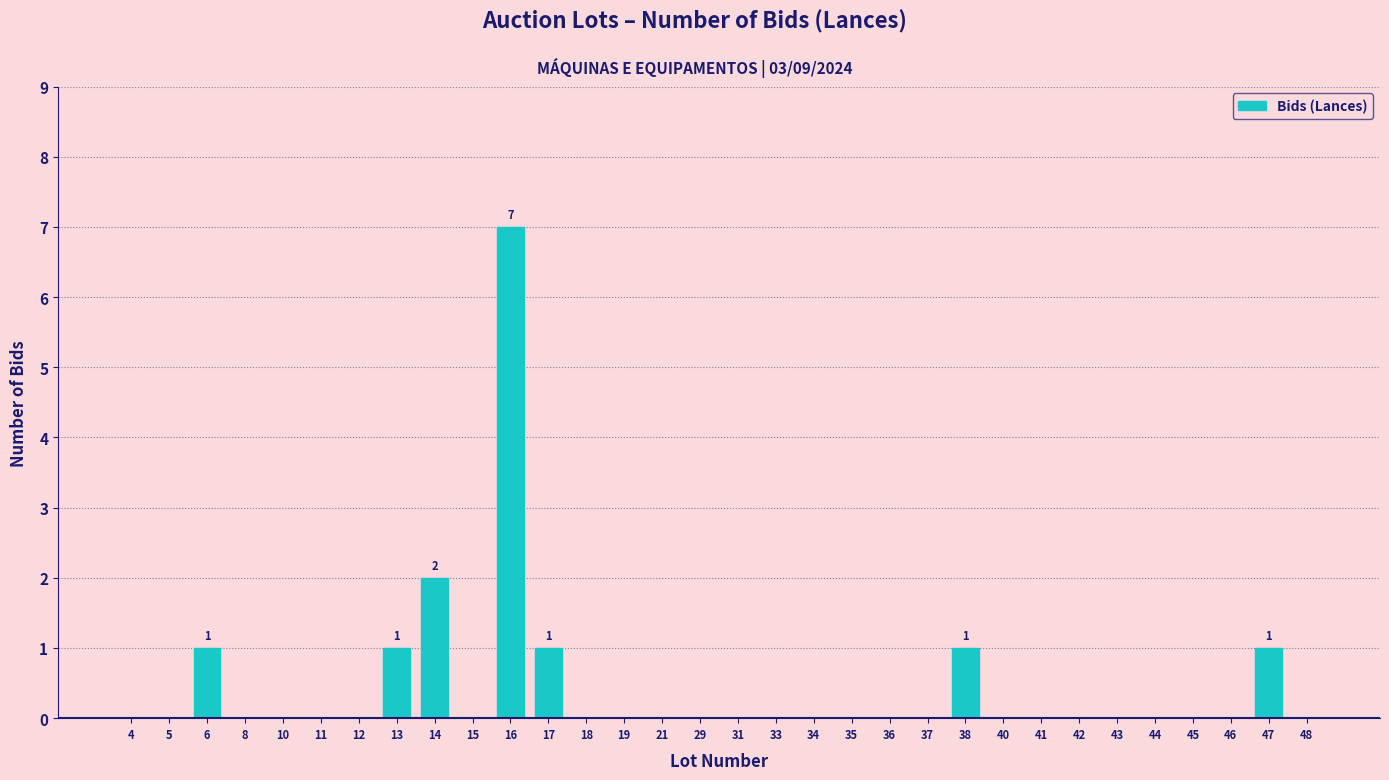

At which label is the value closest to 3?

14